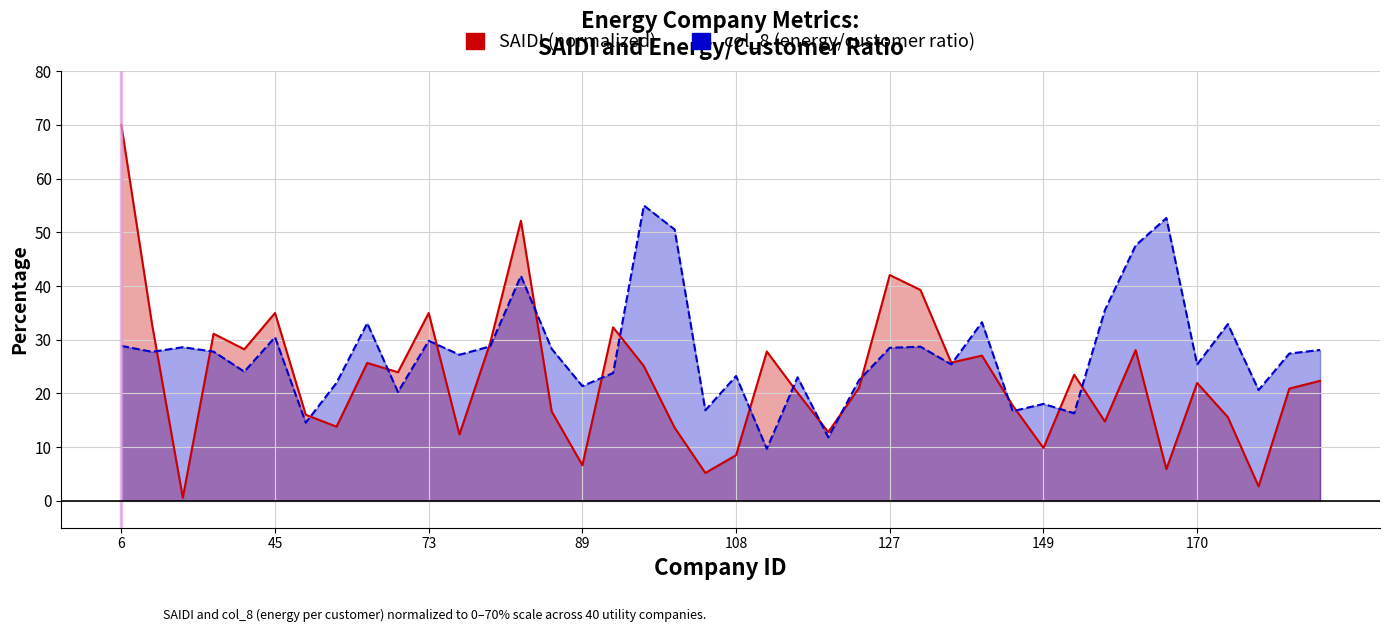

How many distinct data groups are displayed?

2